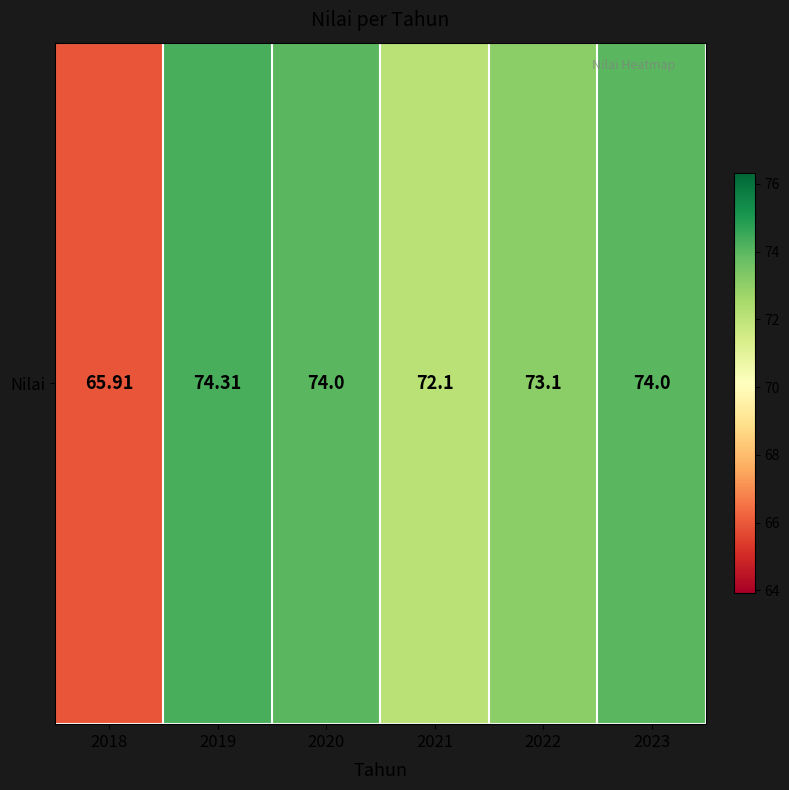

Approximately how many times larger is the value at 2018 compared to 2023?

0.9